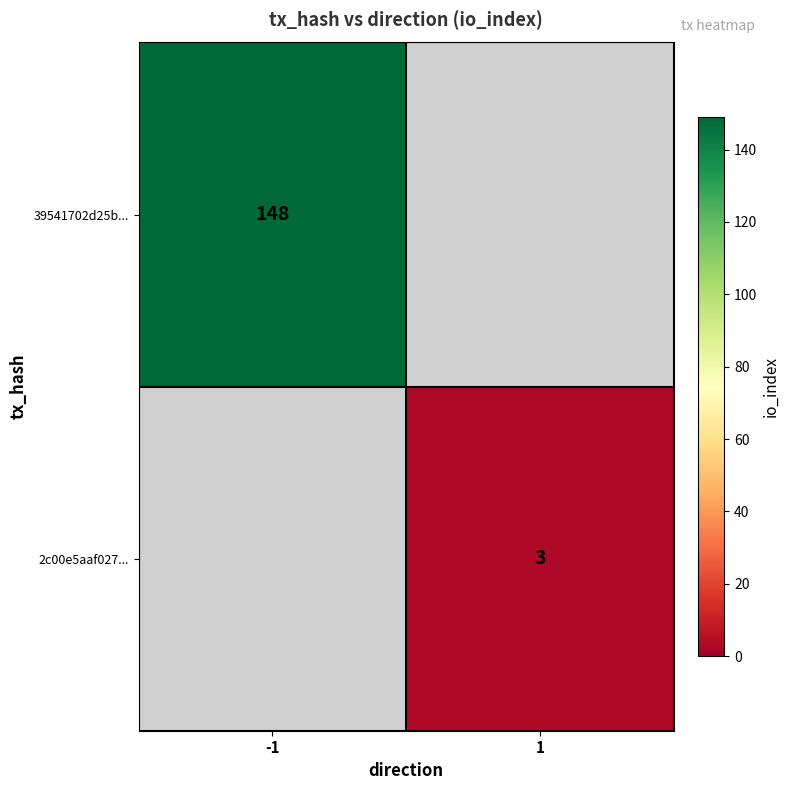

Is the value of 2c00e5aaf027... at 1 greater than the value of 39541702d25b... at -1?

No